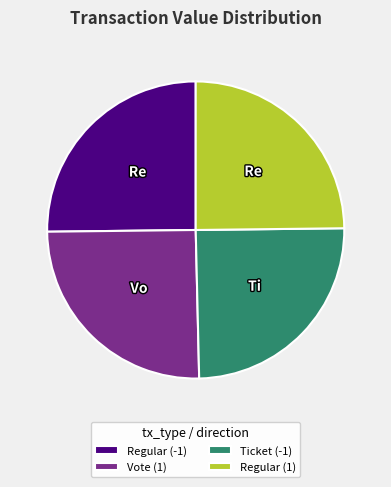

Is there a majority slice in this chart?

No